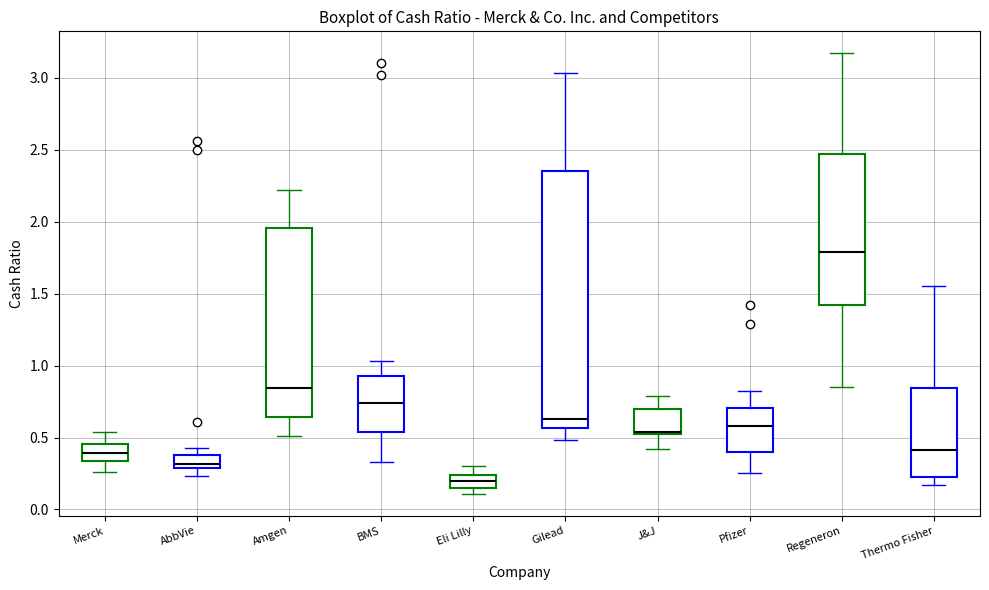

Where is the lower edge of the box for Thermo Fisher on the y-axis? The values are not printed on the chart, so give them approximately, as read against the axis.

0.25